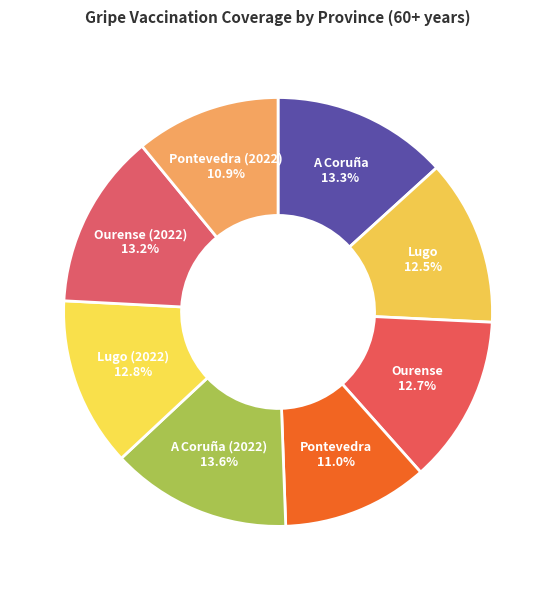

To the nearest percent, what portion does Pontevedra (2022) represent?

11%